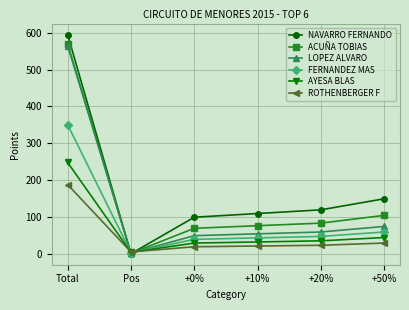

At which category is the sum across all series the highest?

Total